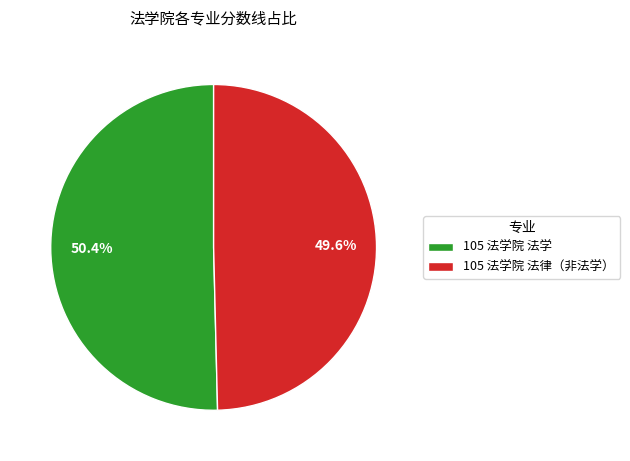

Is the sum of 105 法学院 法律（非法学） and 105 法学院 法学 greater than half?

Yes